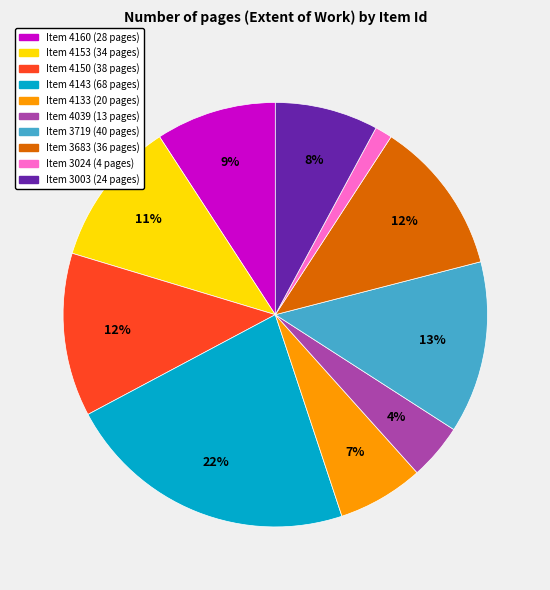

Is there any slice that represents more than half of the pie?

No